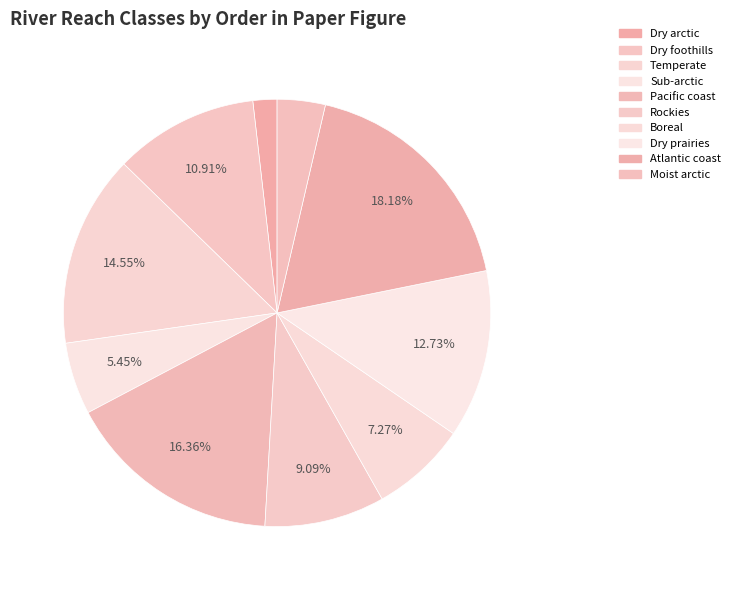

What percentage do Atlantic coast and Pacific coast together represent?

34.5%